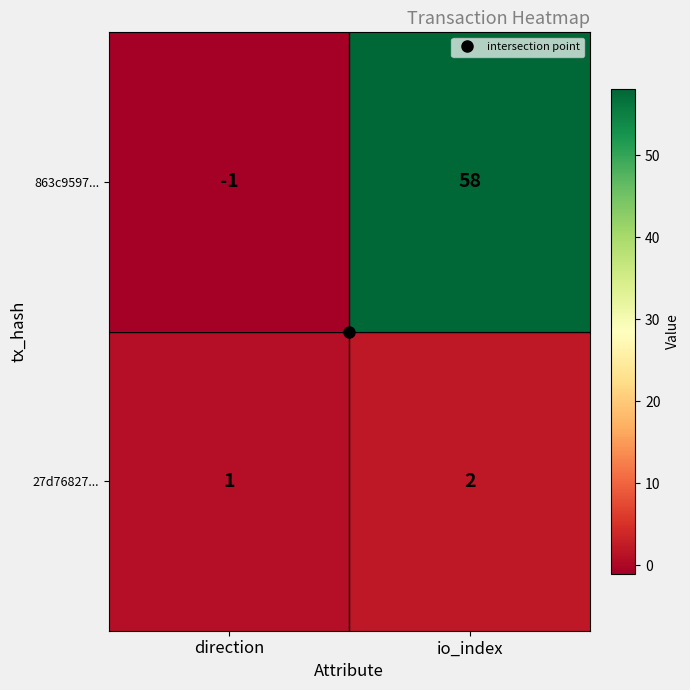

What is the difference between the highest and lowest values at io_index?

56